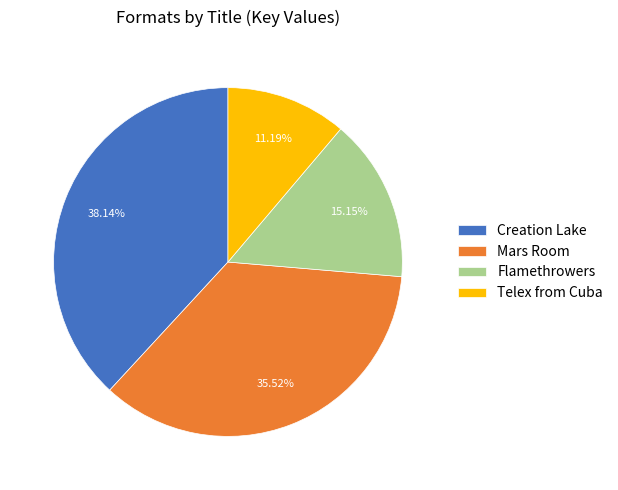

Approximately how many times larger is the value at Creation Lake compared to Mars Room?

1.1